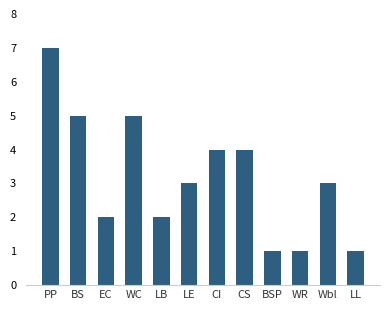

What is the label of the 7th bar from the left?

CI